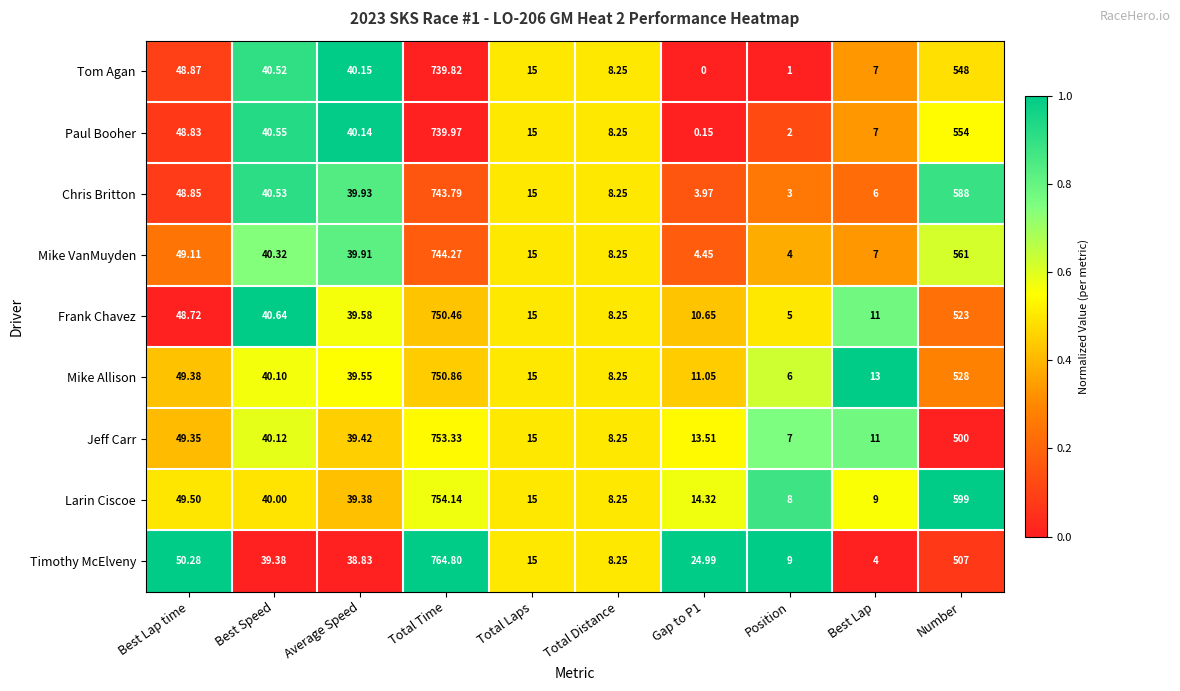

Which series has the largest total across all categories?

Larin Ciscoe